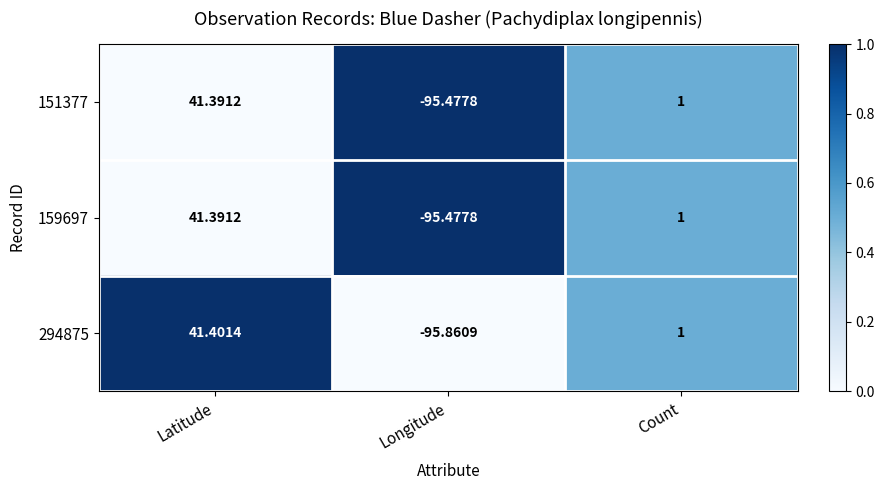

At how many categories does at least one series exceed 0?

2